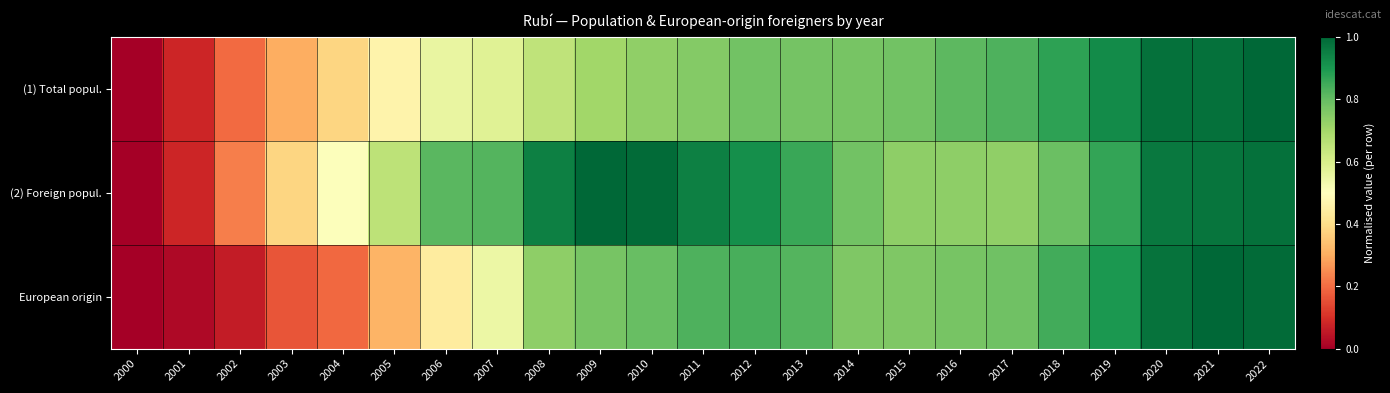

Rank the series by their maximum value, from lowest to highest.

(1) Total popul., (2) Foreign popul., European origin